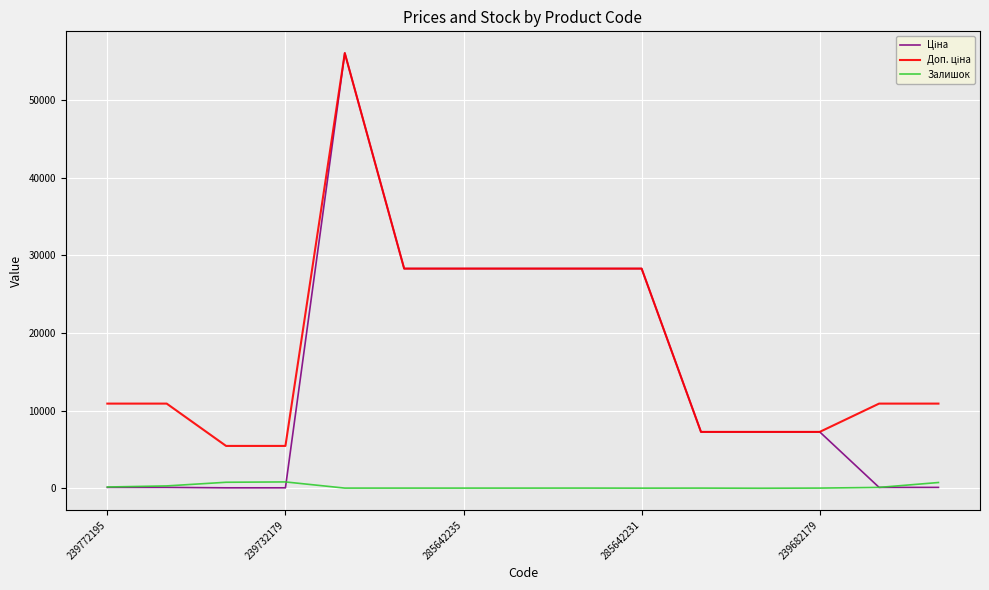

What is the greatest value displayed?

56054.0